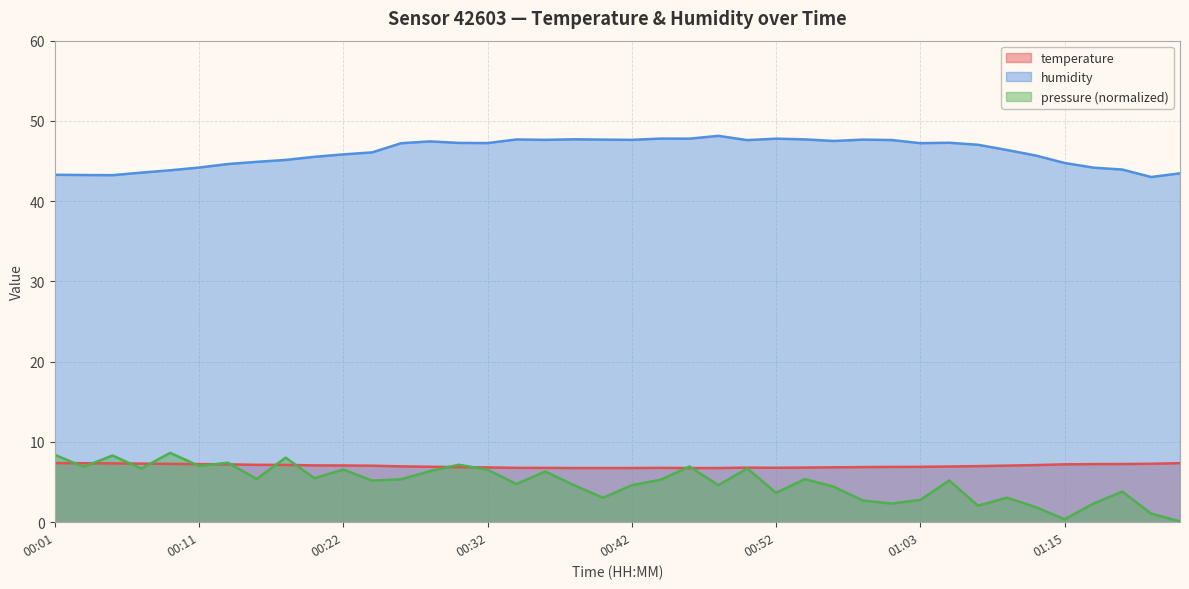

Does the chart display data point markers on the line(s)?

No